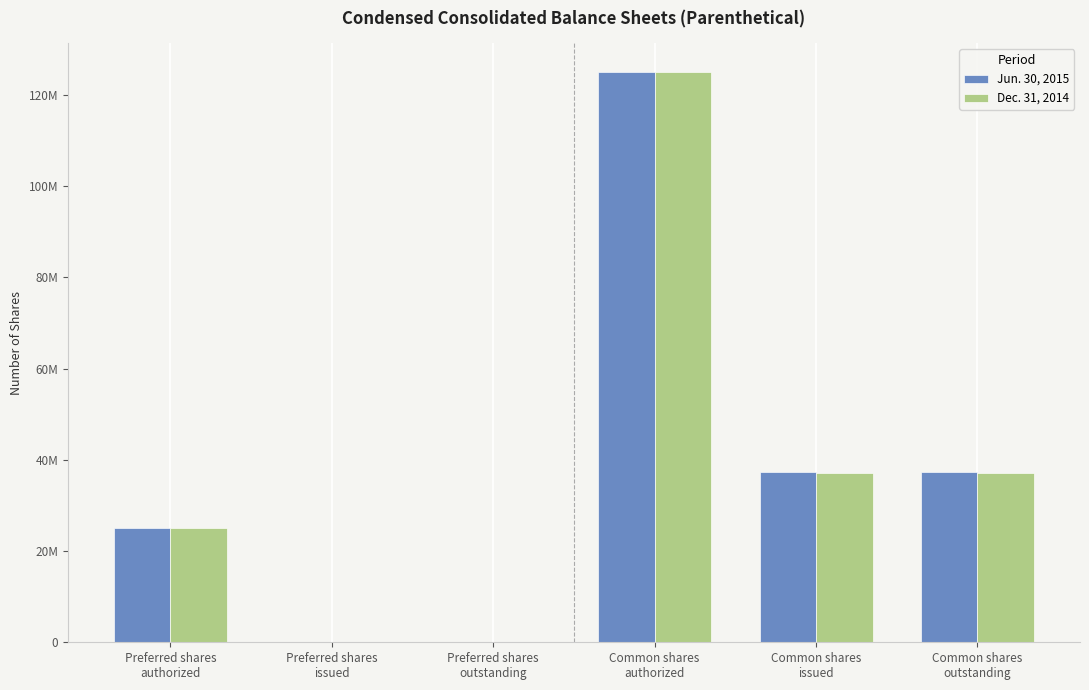

Which category has the lowest value across all series?

Preferred shares
issued